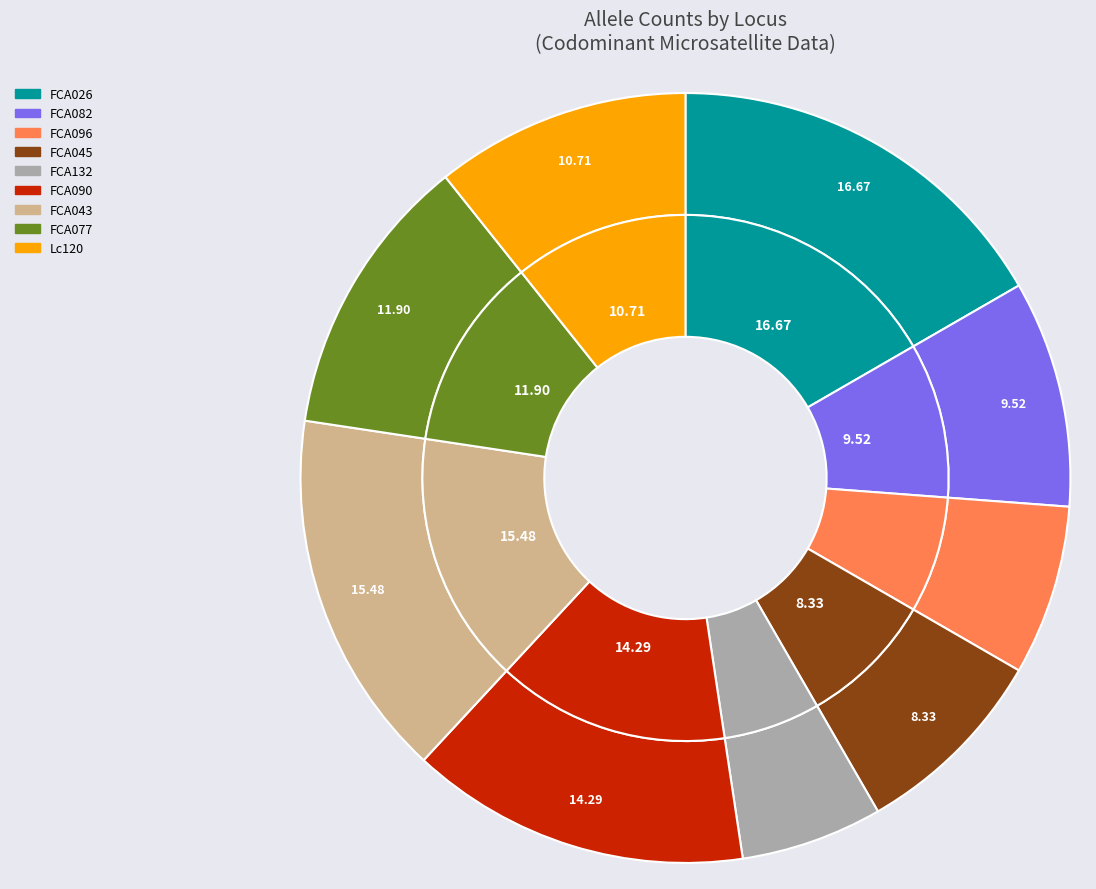

To the nearest percent, what percentage of the pie is FCA026?

17%